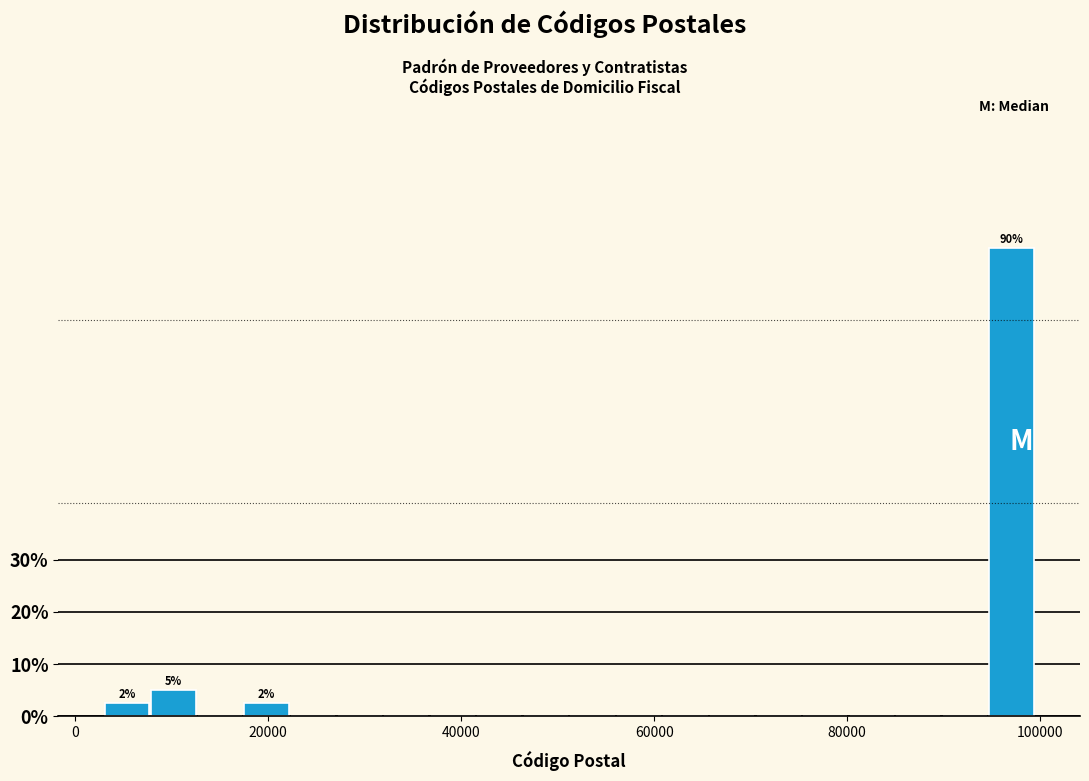

Around what value on the x-axis is the tallest bar? Give the approximate position of its centre, as read against the axis.

98000